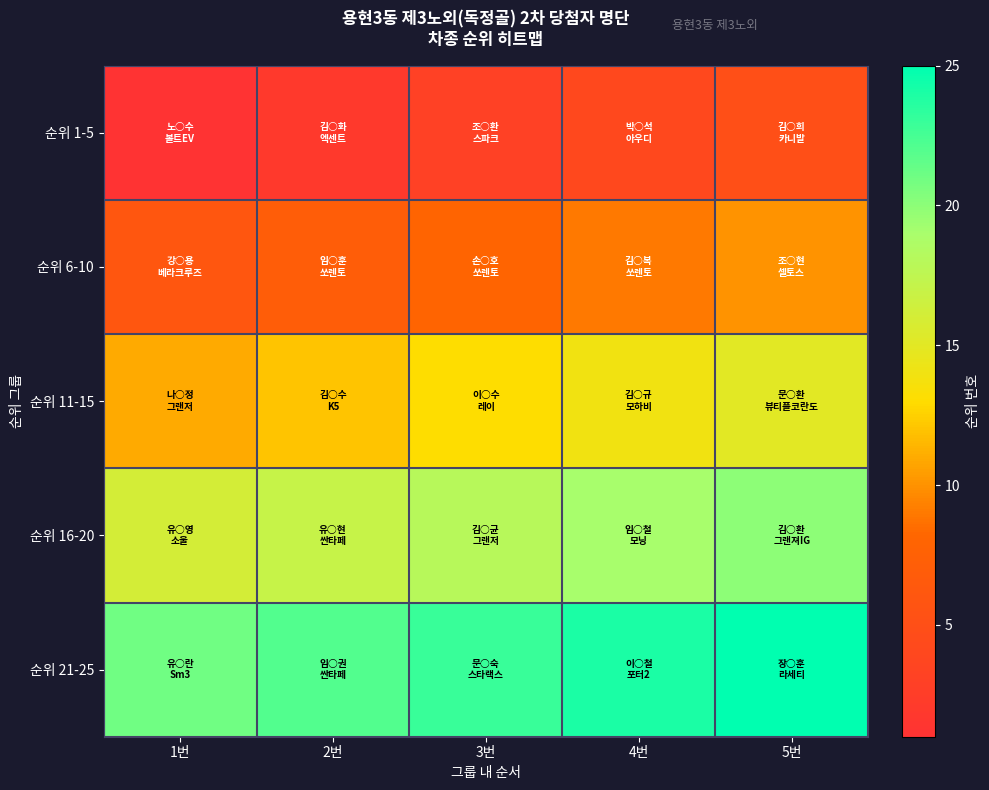

Which category has the highest value across all series?

5번